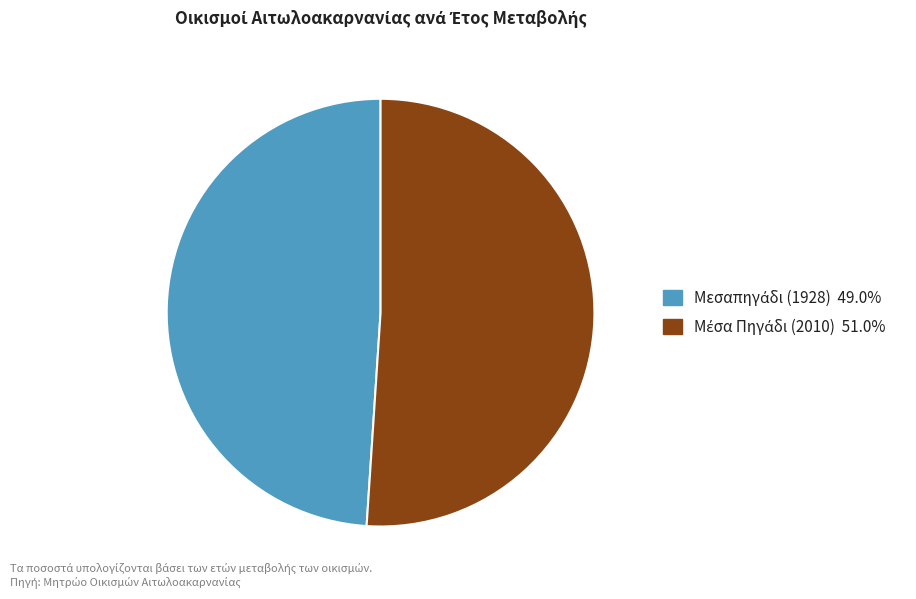

Is there any slice that represents more than half of the pie?

Yes